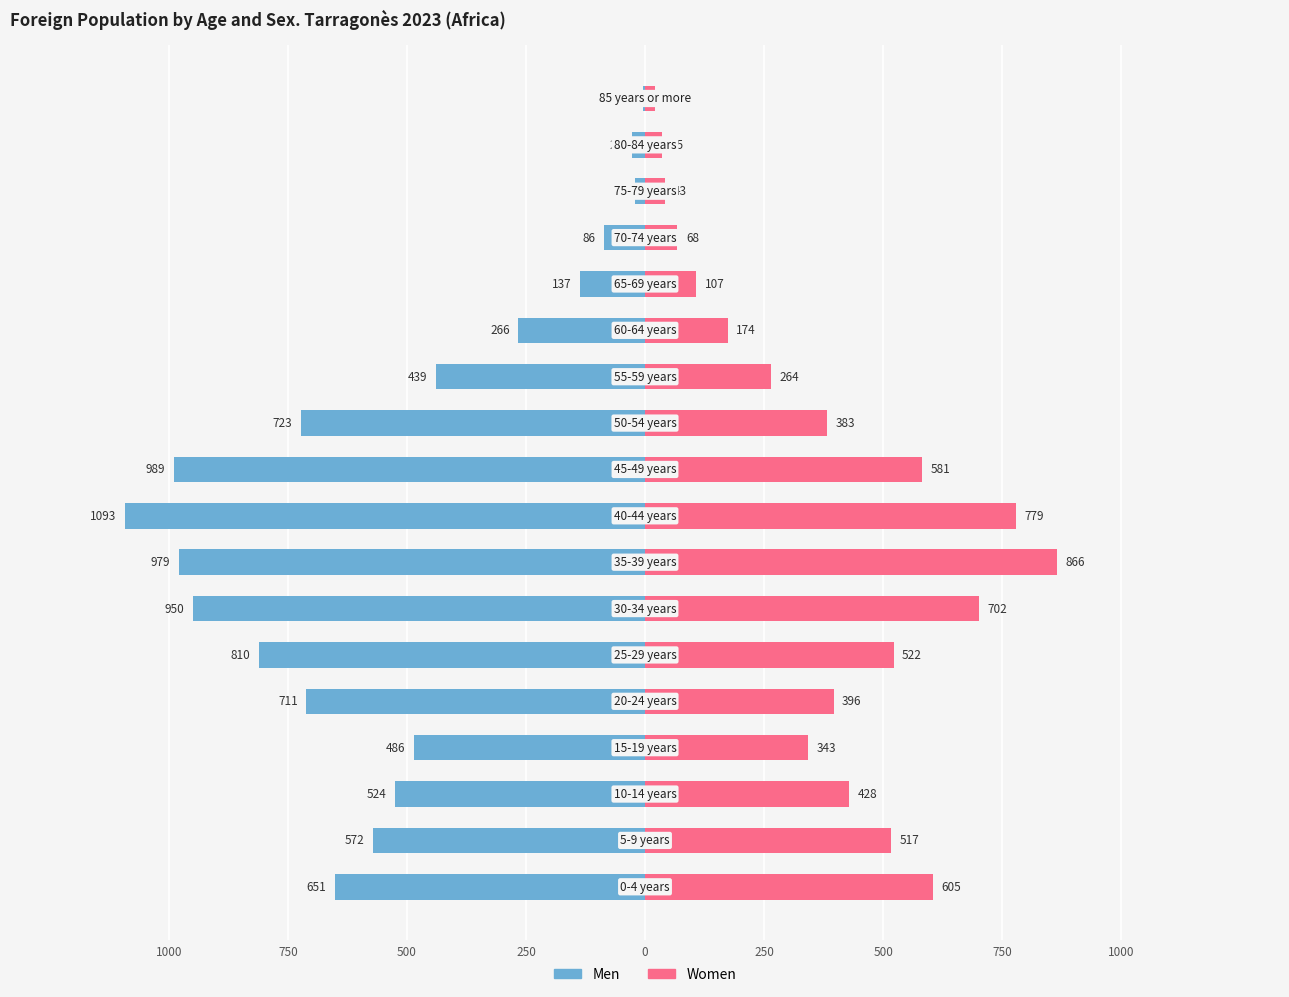

Which series has the largest range (max minus min)?

Men